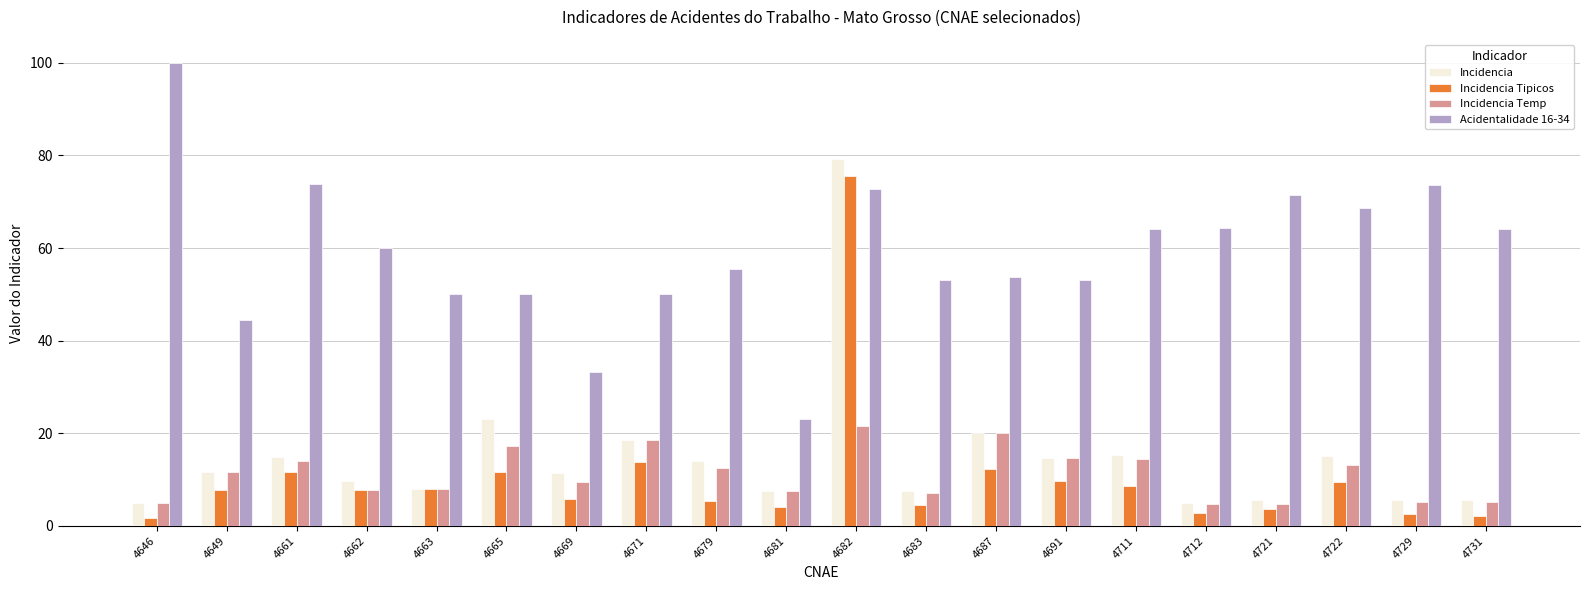

Is the value of Incidencia Tipicos at 4646 greater than the value of Incidencia at 4665?

No